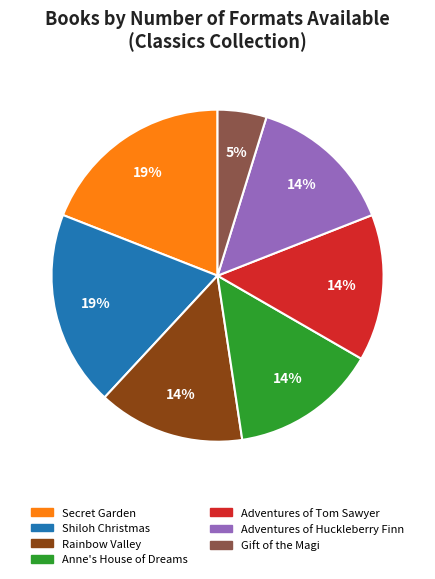

True or false: Anne's House of Dreams accounts for 14% of the total.

True